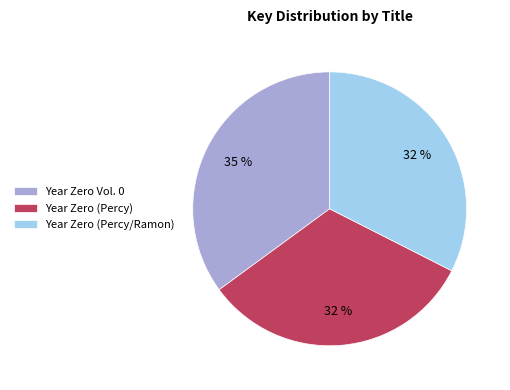

Do Year Zero (Percy) and Year Zero (Percy/Ramon) together represent more than half of the pie?

Yes